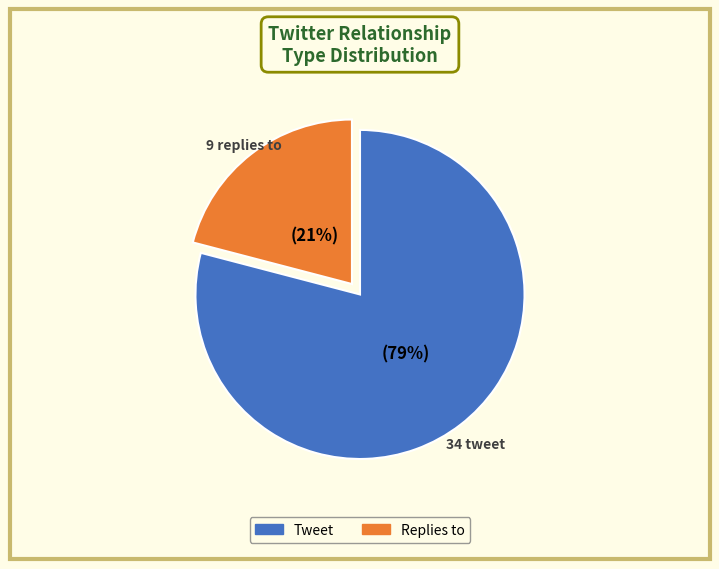

To the nearest percent, what percentage of the pie is Replies to?

21%